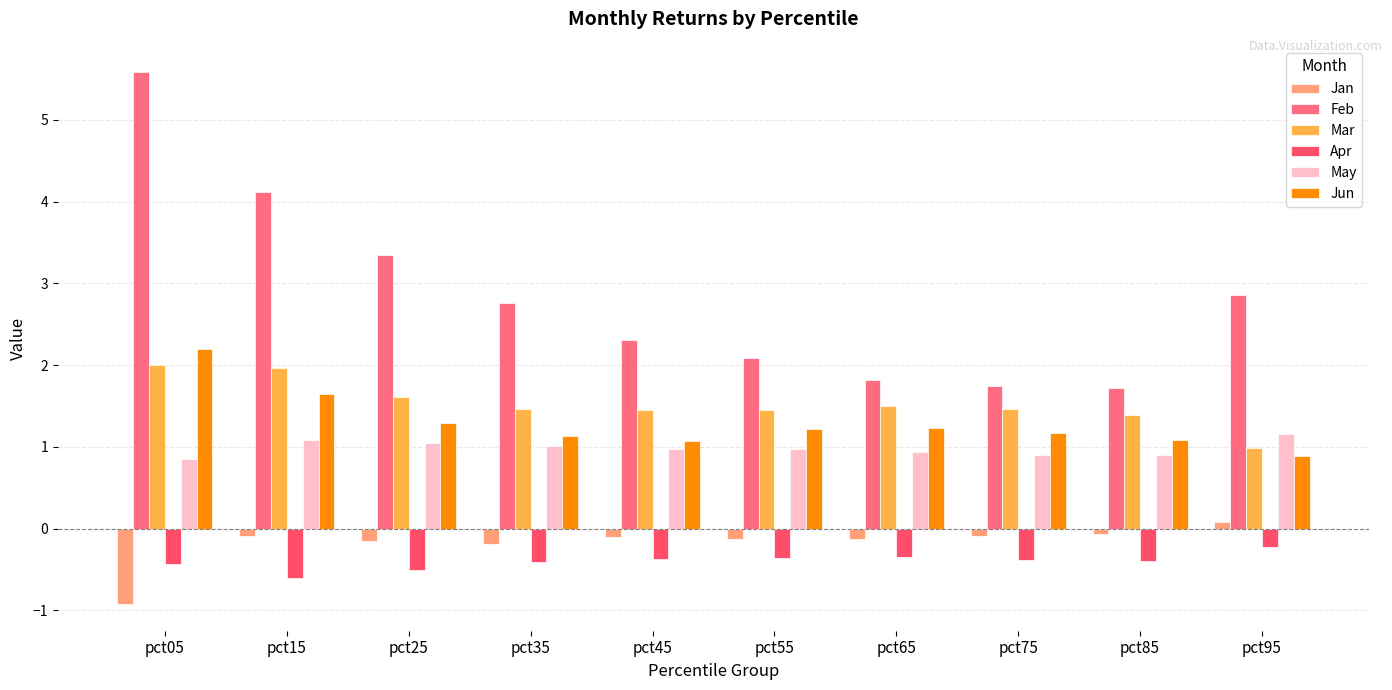

What is the spread (max minus min) of values at pct15?

4.7